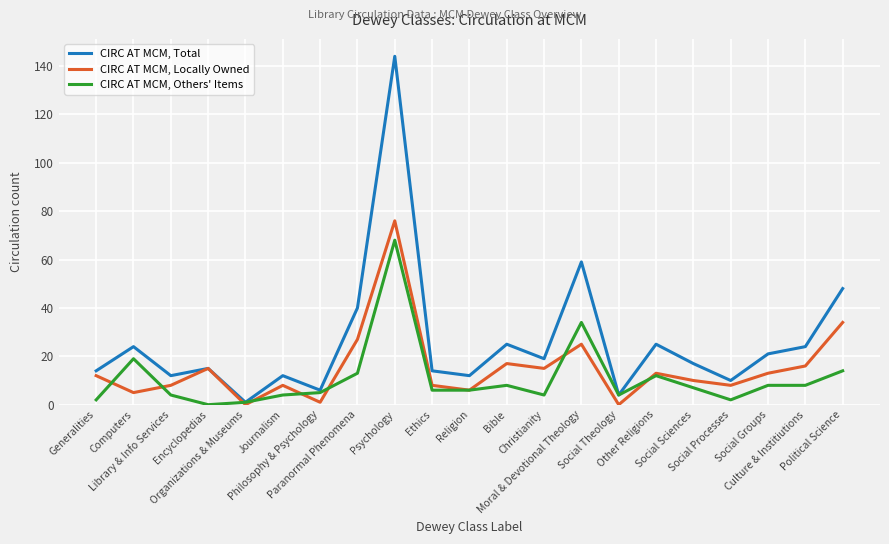

What is the maximum value shown in the chart?

144